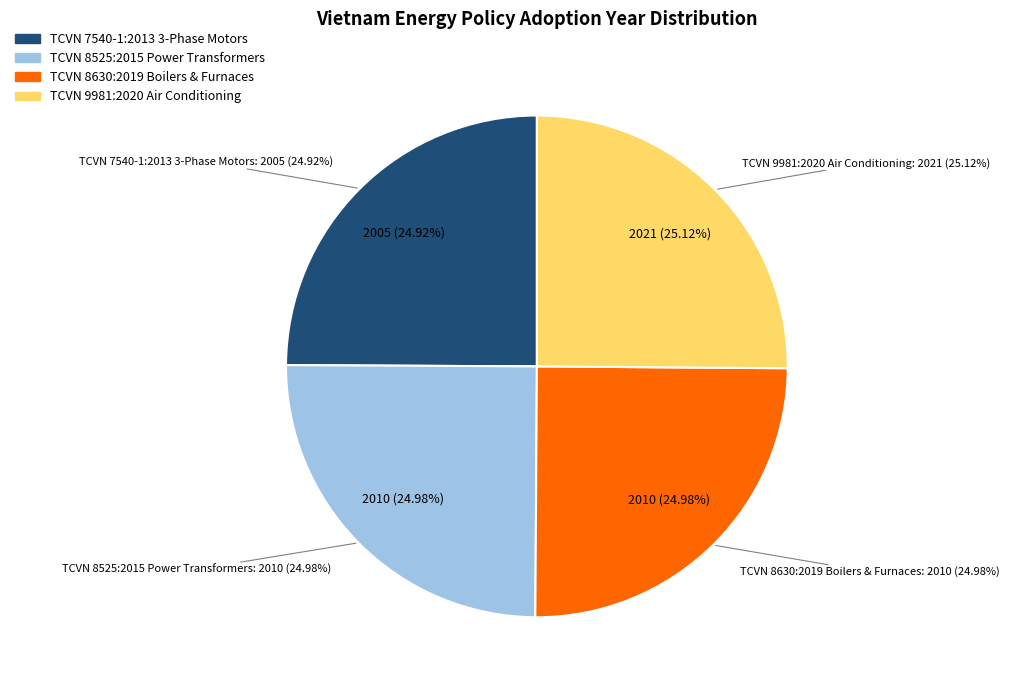

To the nearest percent, what is the combined percentage of TCVN 8630:2019
Boilers & Furnaces and TCVN 7540-1:2013
3-Phase Motors?

50%